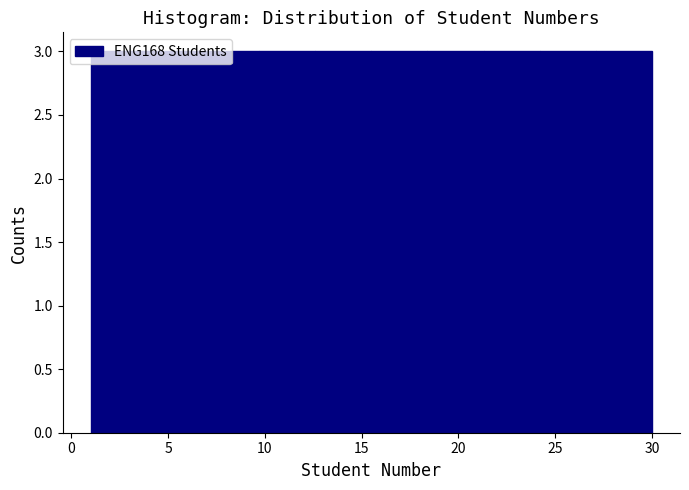

Reading left to right, list every bar in this chart as the range it spans on the x-axis followed by its height. Neither the bar edges nor the heights are printed on the chart, so give them approximately, as read against the axes.

1.0 to 3.9: 3
3.9 to 6.8: 3
6.8 to 9.7: 3
9.7 to 12.6: 3
12.6 to 15.5: 3
15.5 to 18.4: 3
18.4 to 21.3: 3
21.3 to 24.2: 3
24.2 to 27.1: 3
27.1 to 30.0: 3